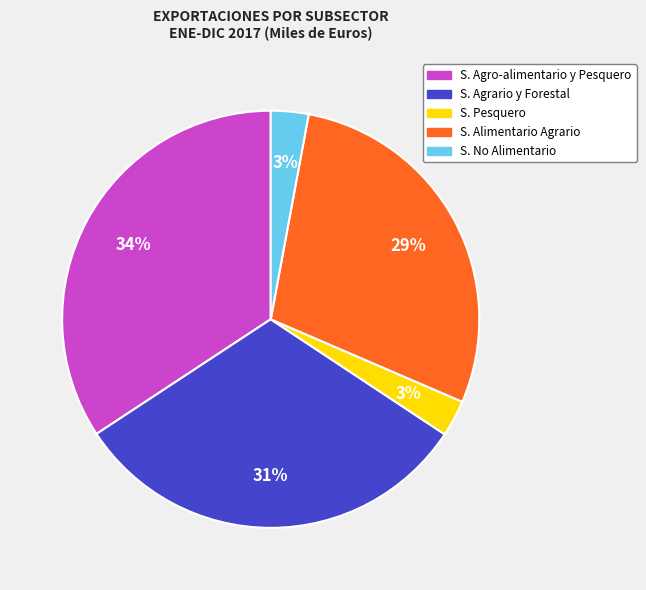

How many slices are in this pie chart?

5